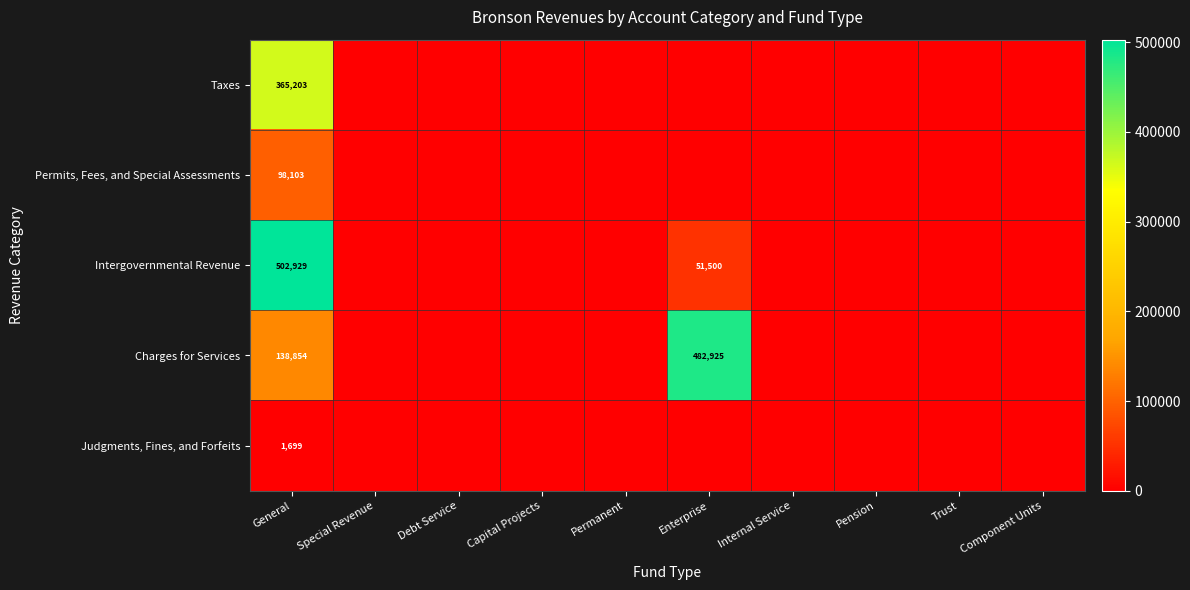

What is the total value across all series at General?

1106788